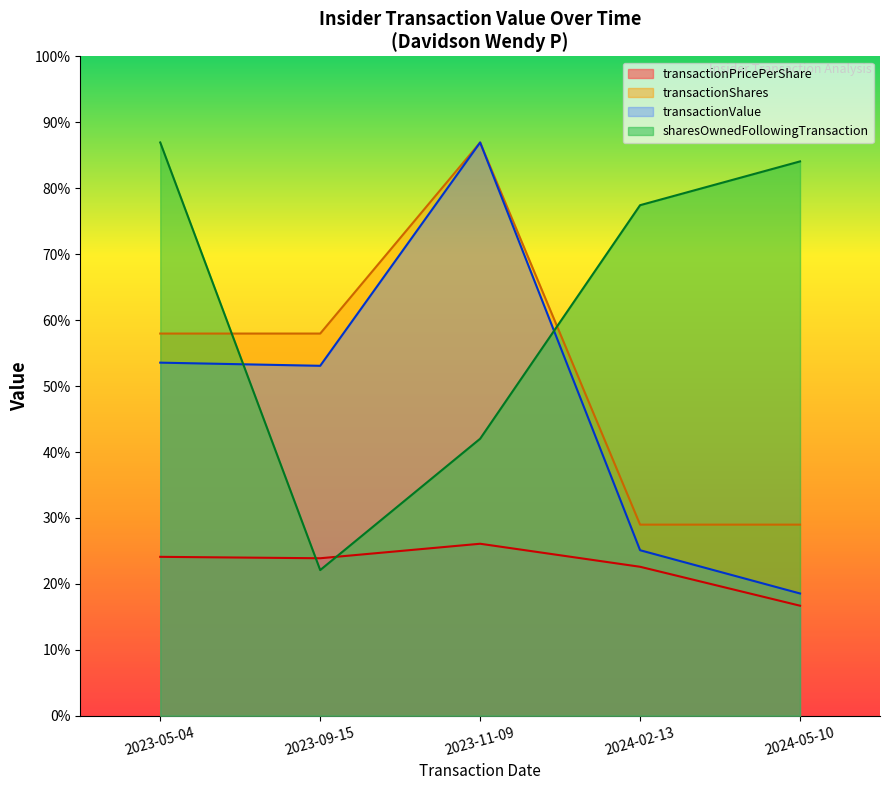

What is the sum of the transactionValue values at 2023-11-09 and 2024-05-10?

198752.0